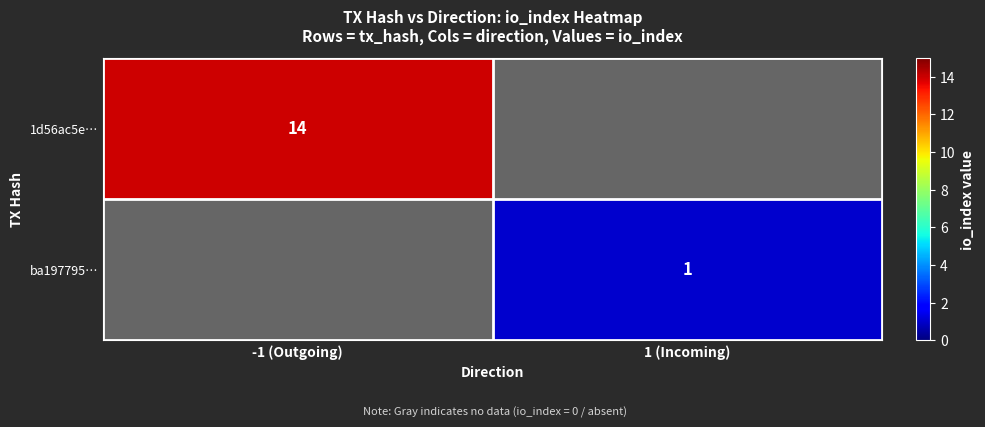

The 1d56ac5e… series shows 14 at -1 (Outgoing). True or false?

True